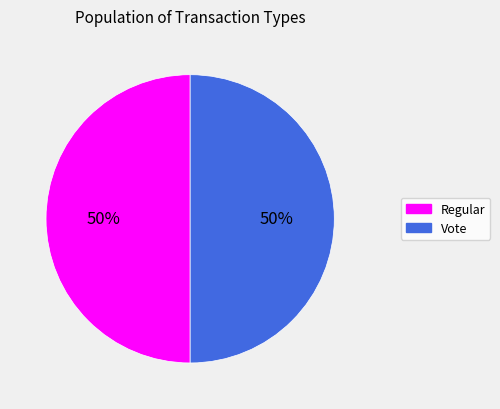

Is it true that Regular is 56% of the pie?

False